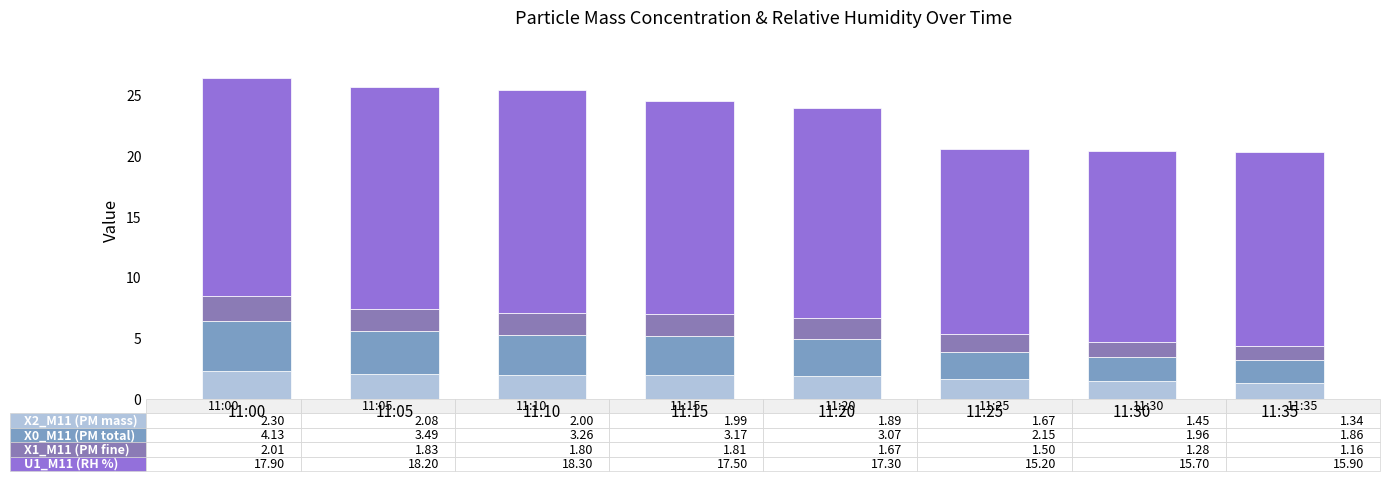

Are the bars grouped side by side (vs. stacked)?

No